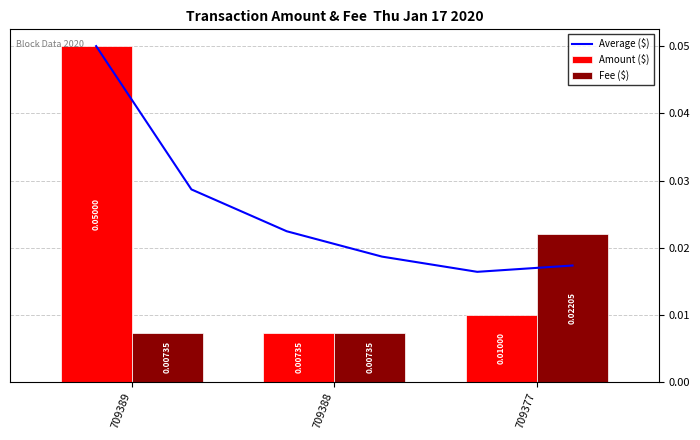

Reading left to right, extract all data points from this chart.

Amount: 709389=0.1	709388=0.0	709377=0.0
Fee: 709389=0.0	709388=0.0	709377=0.0